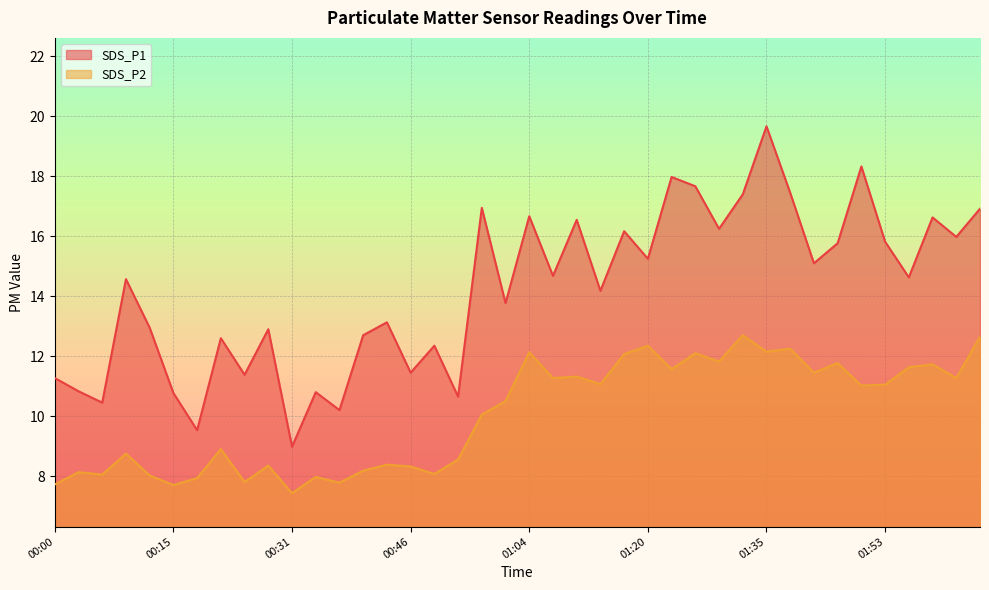

Is the value of SDS_P1 at 01:26 greater than the value of SDS_P2 at 01:20?

Yes